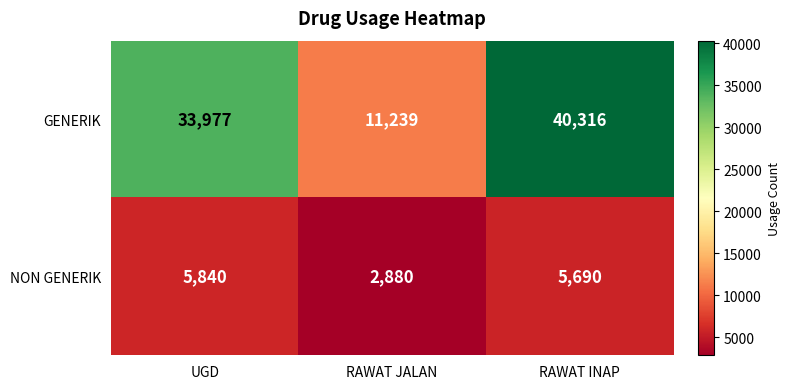

List the series in order of their overall mean, lowest first.

NON GENERIK, GENERIK